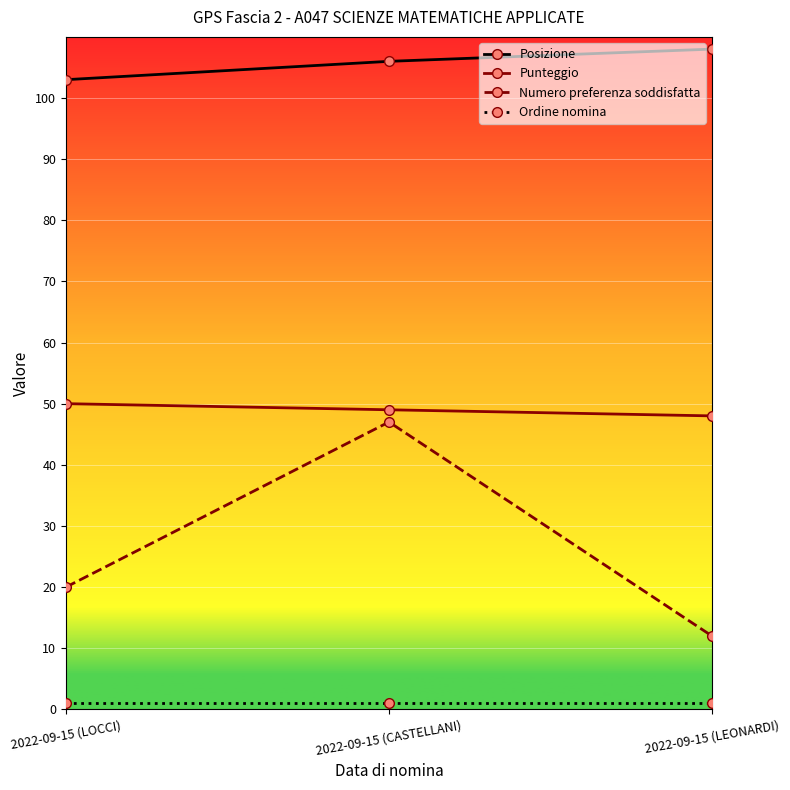

What is the maximum value for Numero preferenza soddisfatta?

47